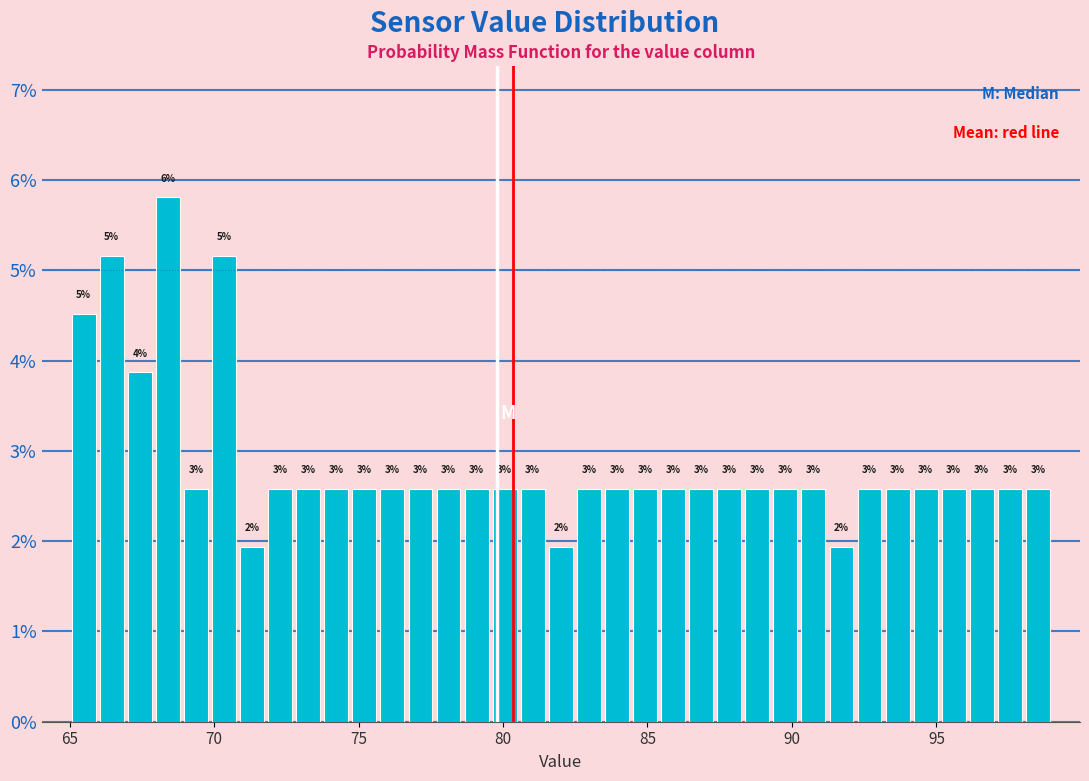

Read against the x-axis, roughly where is the centre of the tallest bar?

68.5